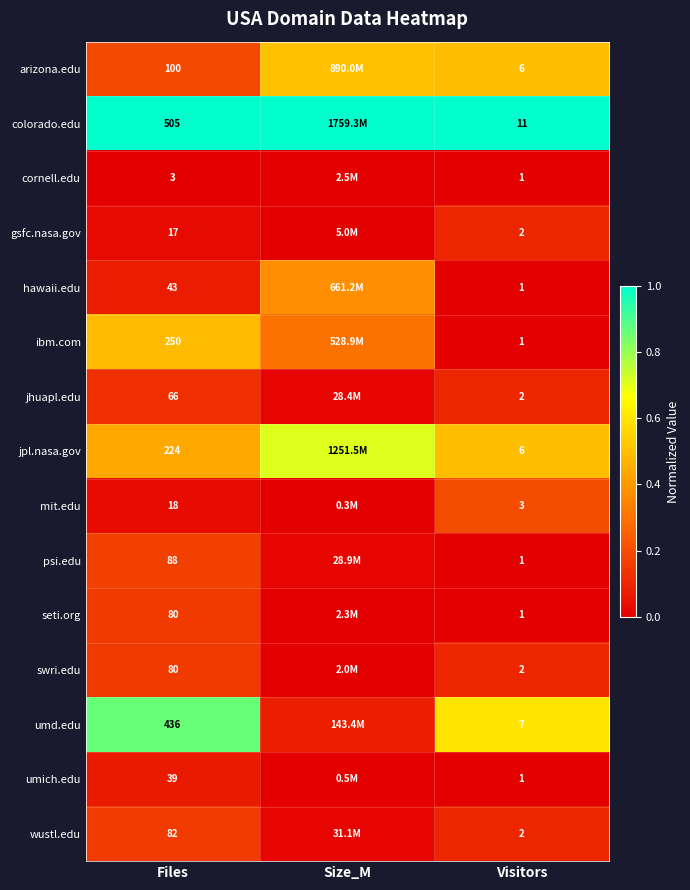

Is the value of mit.edu at Files greater than the value of umich.edu at Files?

No